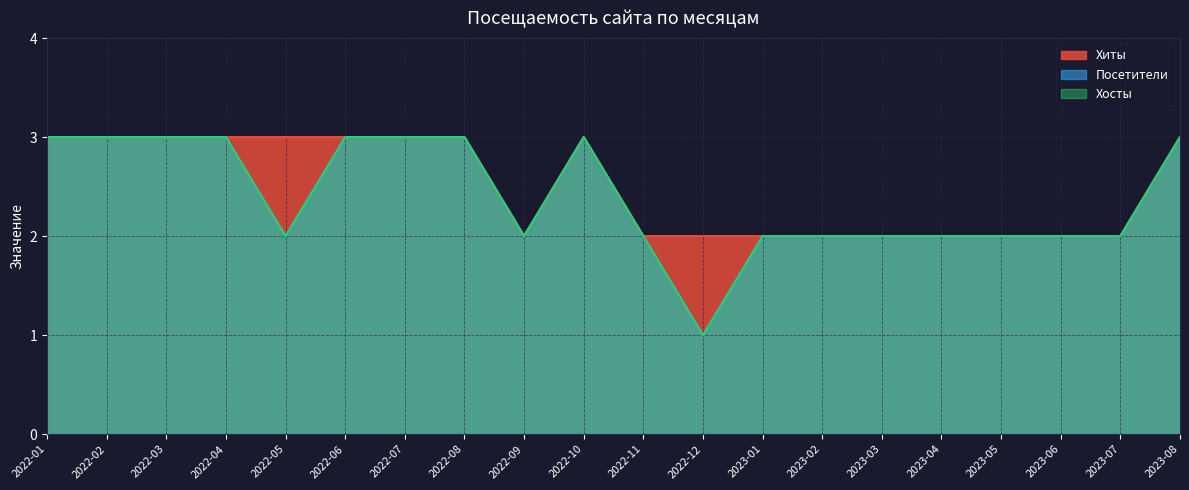

Which label corresponds to the largest value in the chart?

2022-01